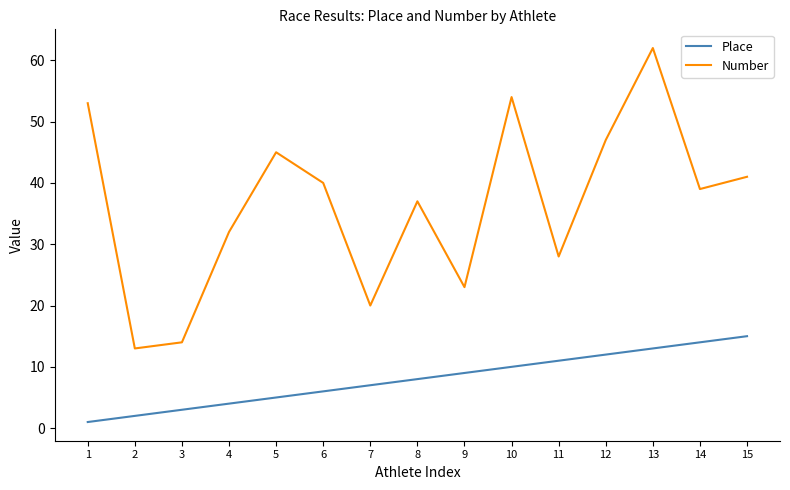

Reading right to left, what are all the values shown in this chart?

Place: 15	14	13	12	11	10	9	8	7	6	5	4	3	2	1
Number: 41	39	62	47	28	54	23	37	20	40	45	32	14	13	53